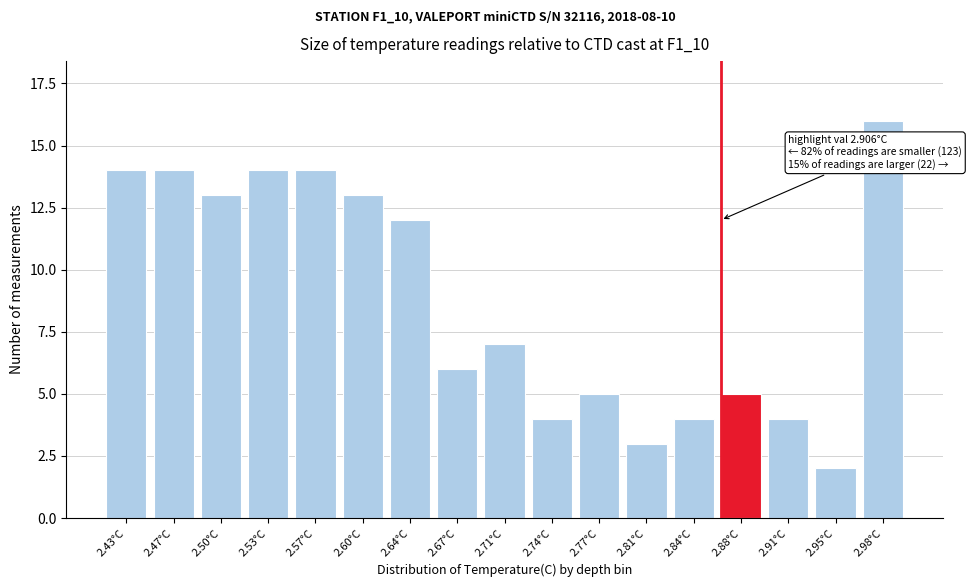

Reading left to right, list all the values displayed in this chart.

14	14	13	14	14	13	12	6	7	4	5	3	4	5	4	2	16